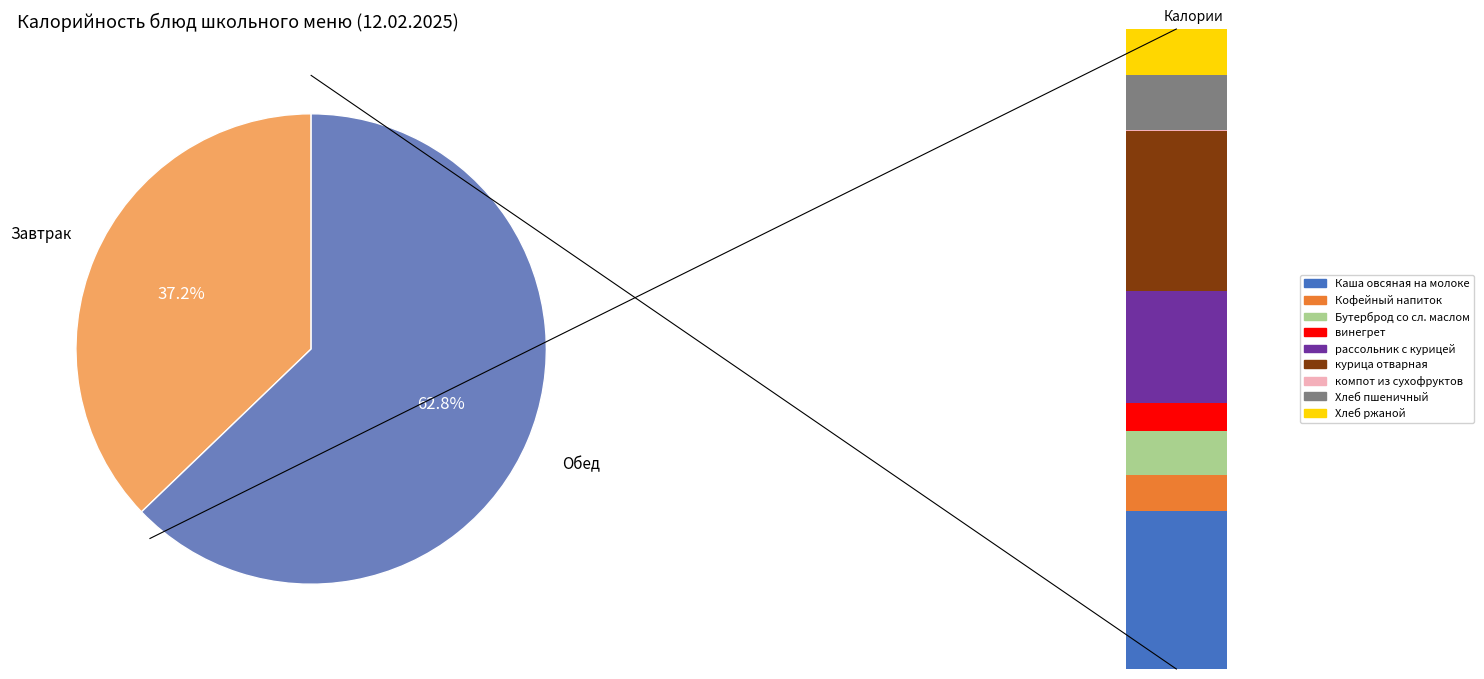

What percentage is the Бутерброд со сл. маслом slice, to the nearest percent?

7%